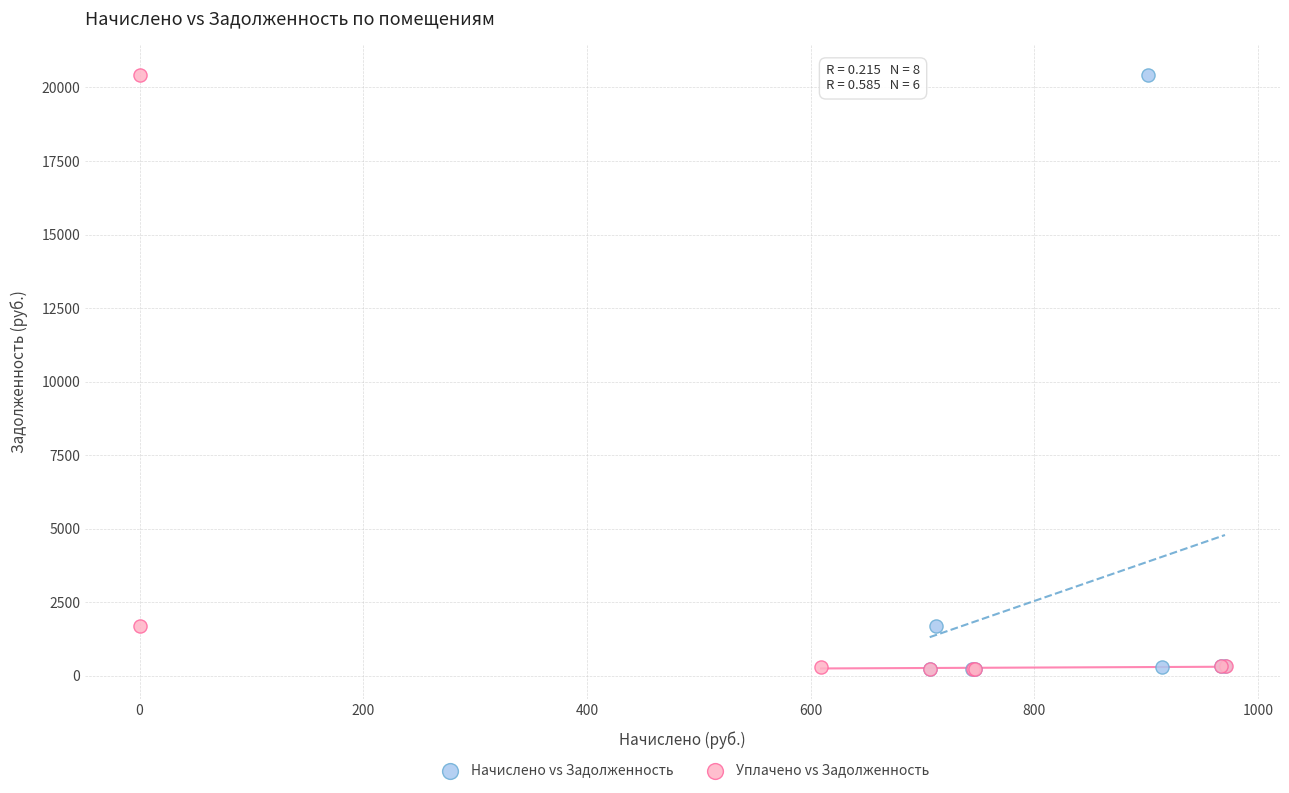

What are all the series names shown in the legend?

Начислено vs Задолженность, Уплачено vs Задолженность